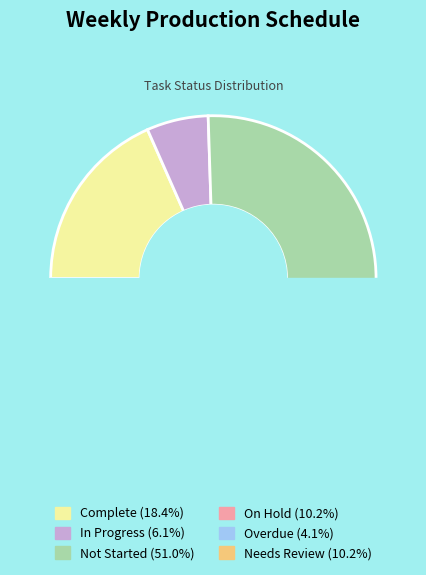

Do On Hold and Needs Review together represent more than half of the pie?

No